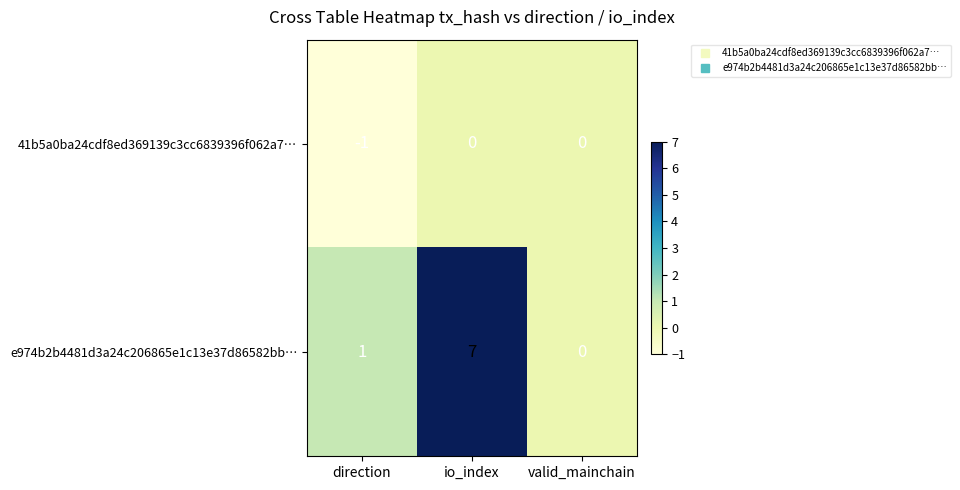

At which label is e974b2b4481d3a24c206865e1c13e37d86582bb… closest to 3?

direction